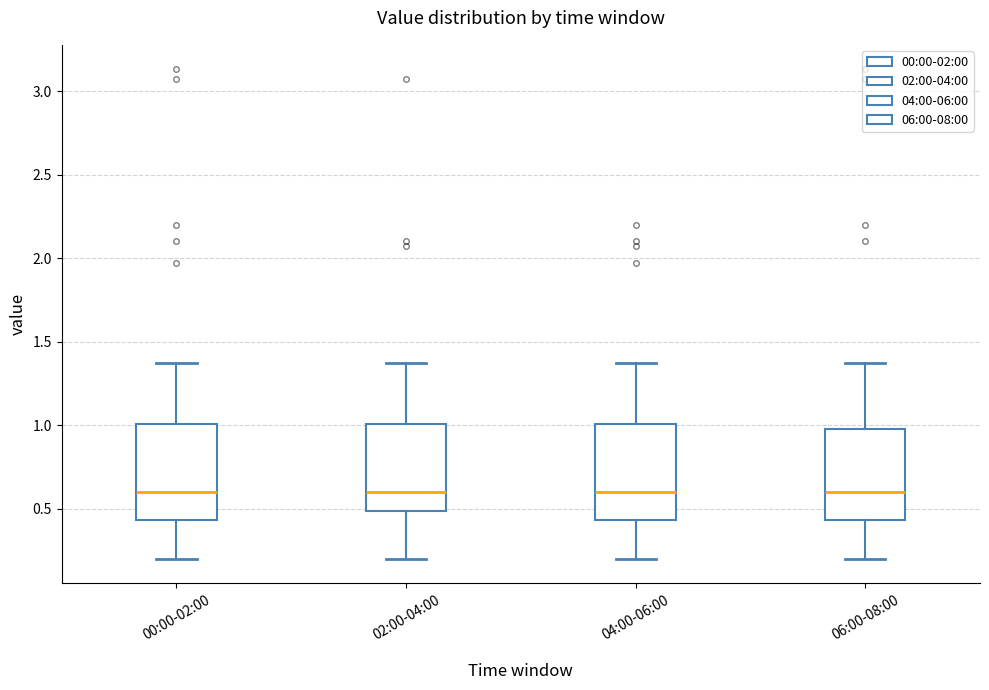

Reading left to right, read every box against the y-axis: the position of its median line, the range the box covers, and the ends of its whiskers. The values are not printed on the chart, so give them approximately, as read against the axis.

00:00-02:00: median 0.60, box 0.45 to 1.00, whiskers 0.20 to 1.35
02:00-04:00: median 0.60, box 0.50 to 1.00, whiskers 0.20 to 1.35
04:00-06:00: median 0.60, box 0.45 to 1.00, whiskers 0.20 to 1.35
06:00-08:00: median 0.60, box 0.45 to 1.00, whiskers 0.20 to 1.35